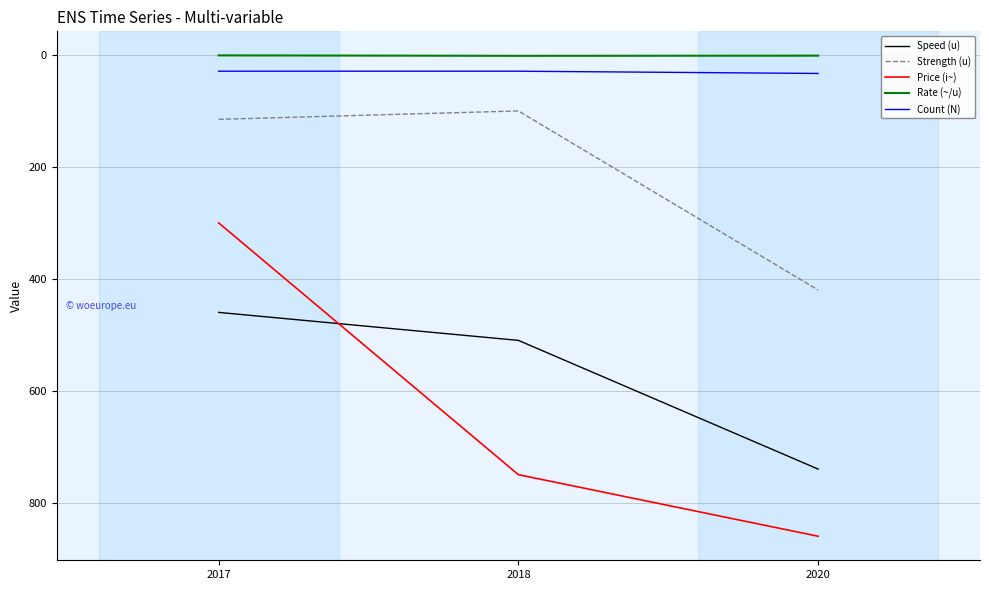

At which label does Price (i~) reach its minimum?

2017